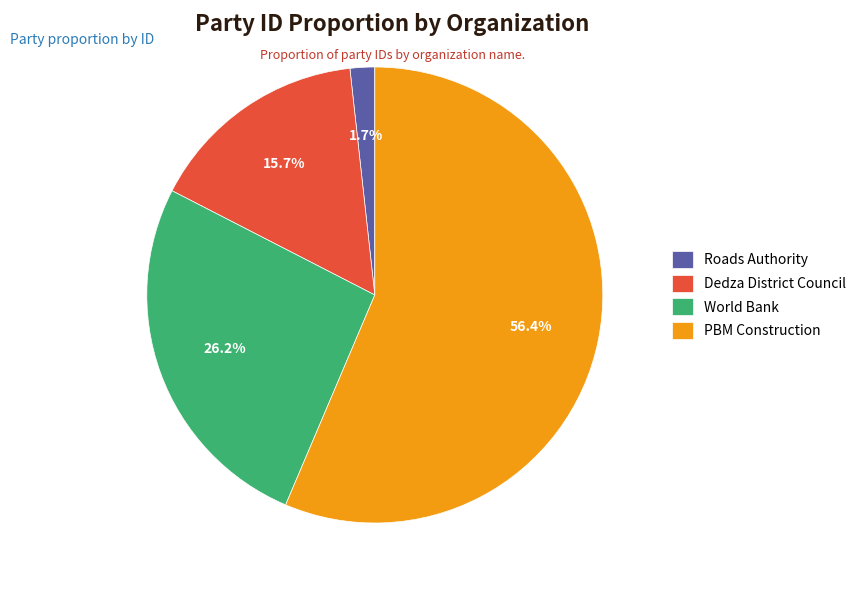

Which has a higher value, PBM Construction or Roads Authority?

PBM Construction